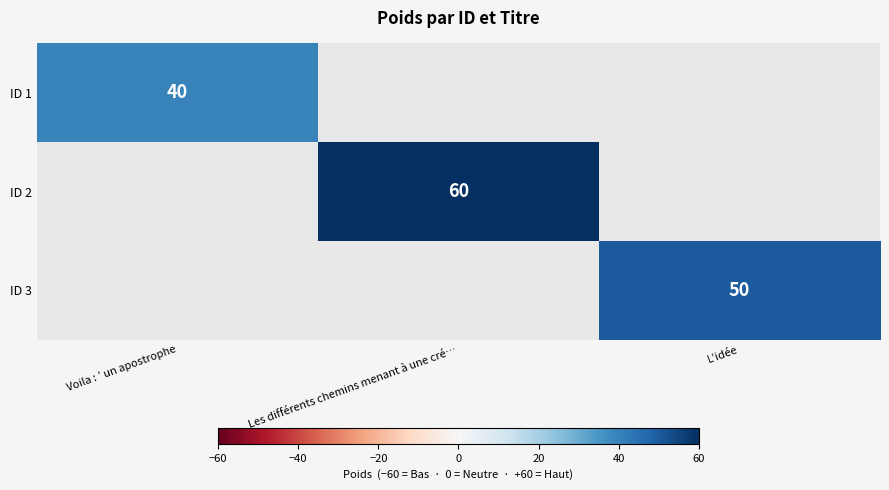

Is the value of ID 2 at Les différents chemins menant à une cré… greater than the value of ID 1 at Voila : ’ un apostrophe?

Yes